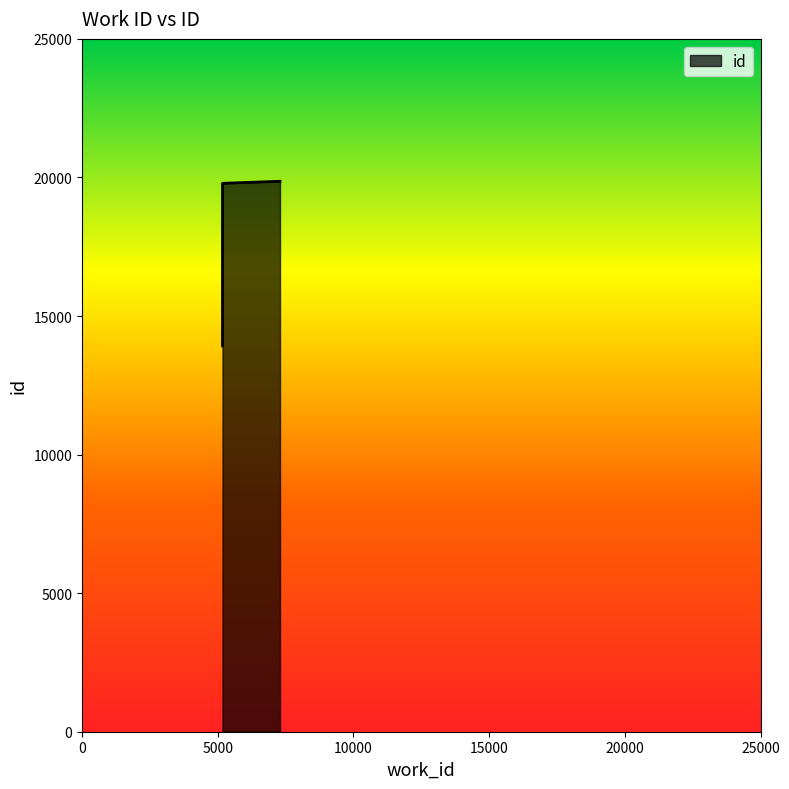

What is the value of the 2nd point from the left?

13921